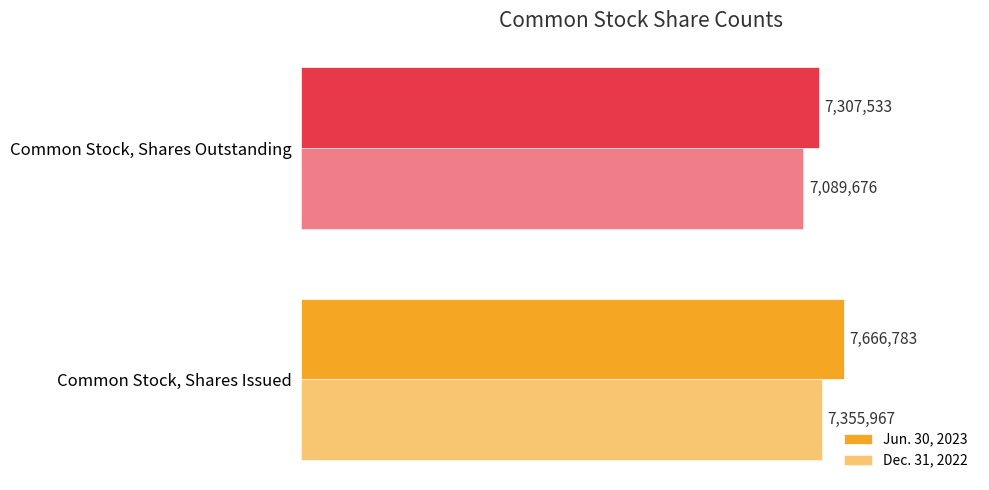

What is the value of the Jun. 30, 2023 bar at the 2nd from the left?

7307533